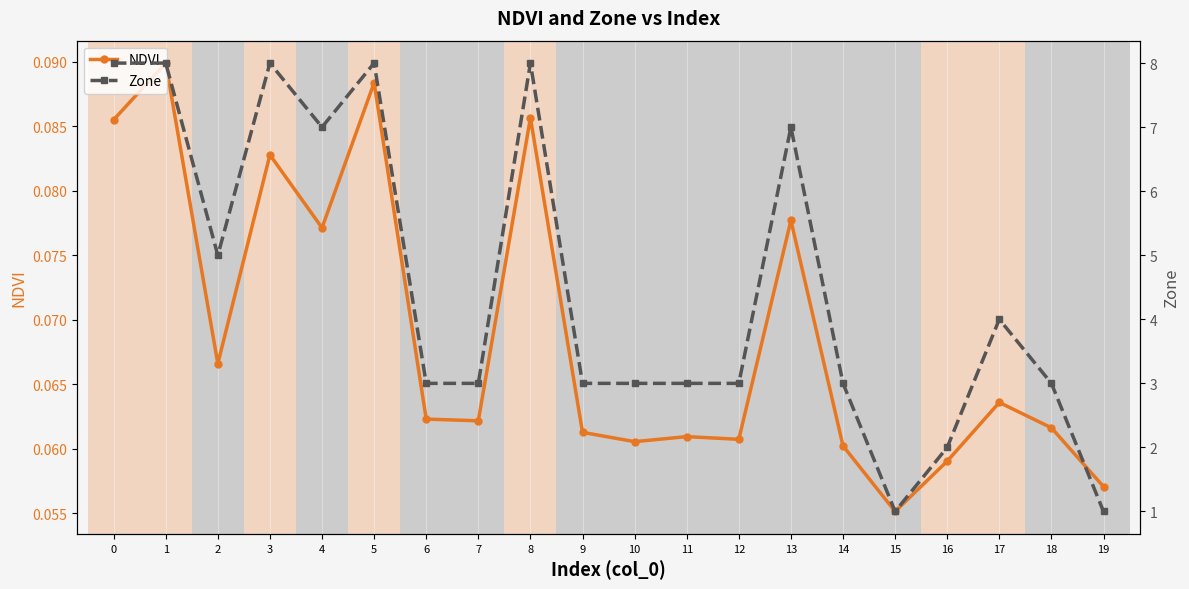

What is the maximum value shown in the chart?

8.0